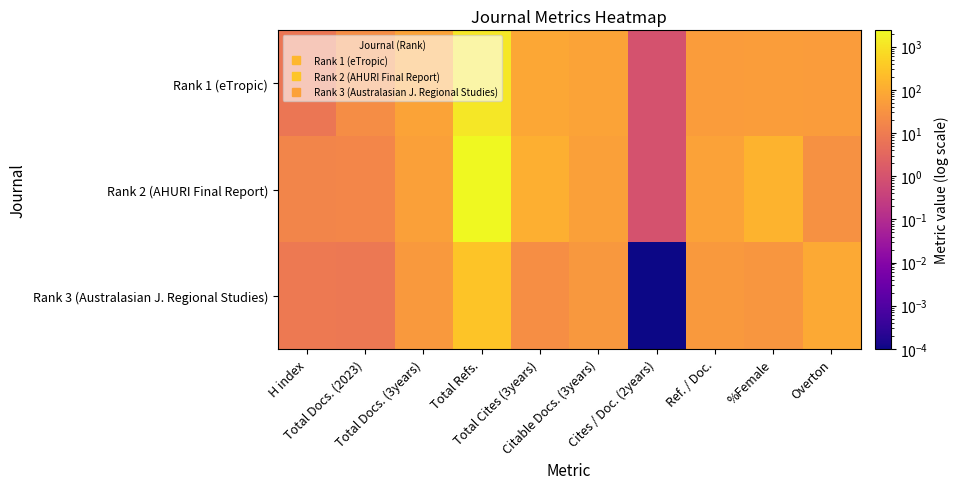

Reading right to left, what are all the values shown in this chart?

Rank 1 (eTropic): Overton=48.0	%Female=52.0	Ref. / Doc.=49.0	Cites / Doc. (2years)=1.0	Citable Docs. (3years)=67.0	Total Cites (3years)=82.0	Total Refs.=1207.0	Total Docs. (3years)=67.0	Total Docs. (2023)=23.0	H index=7.0
Rank 2 (AHURI Final Report): Overton=29.0	%Female=140.0	Ref. / Doc.=65.0	Cites / Doc. (2years)=1.0	Citable Docs. (3years)=62.0	Total Cites (3years)=119.0	Total Refs.=2385.0	Total Docs. (3years)=62.0	Total Docs. (2023)=17.0	H index=16.0
Rank 3 (Australasian J. Regional Studies): Overton=88.0	%Female=37.0	Ref. / Doc.=43.0	Cites / Doc. (2years)=0.0	Citable Docs. (3years)=41.0	Total Cites (3years)=26.0	Total Refs.=303.0	Total Docs. (3years)=43.0	Total Docs. (2023)=8.0	H index=9.0